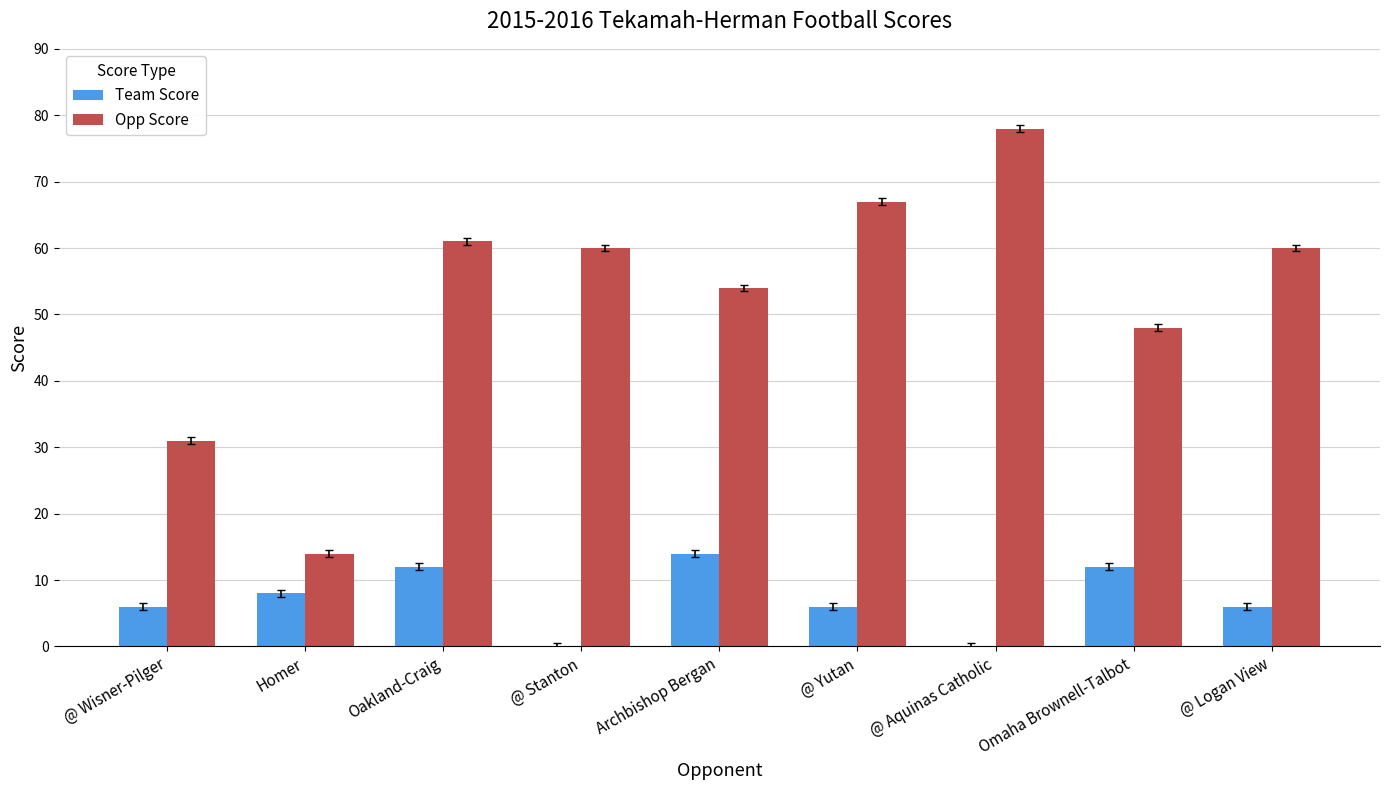

Is it true that Team Score equals 9 at @ Stanton?

False